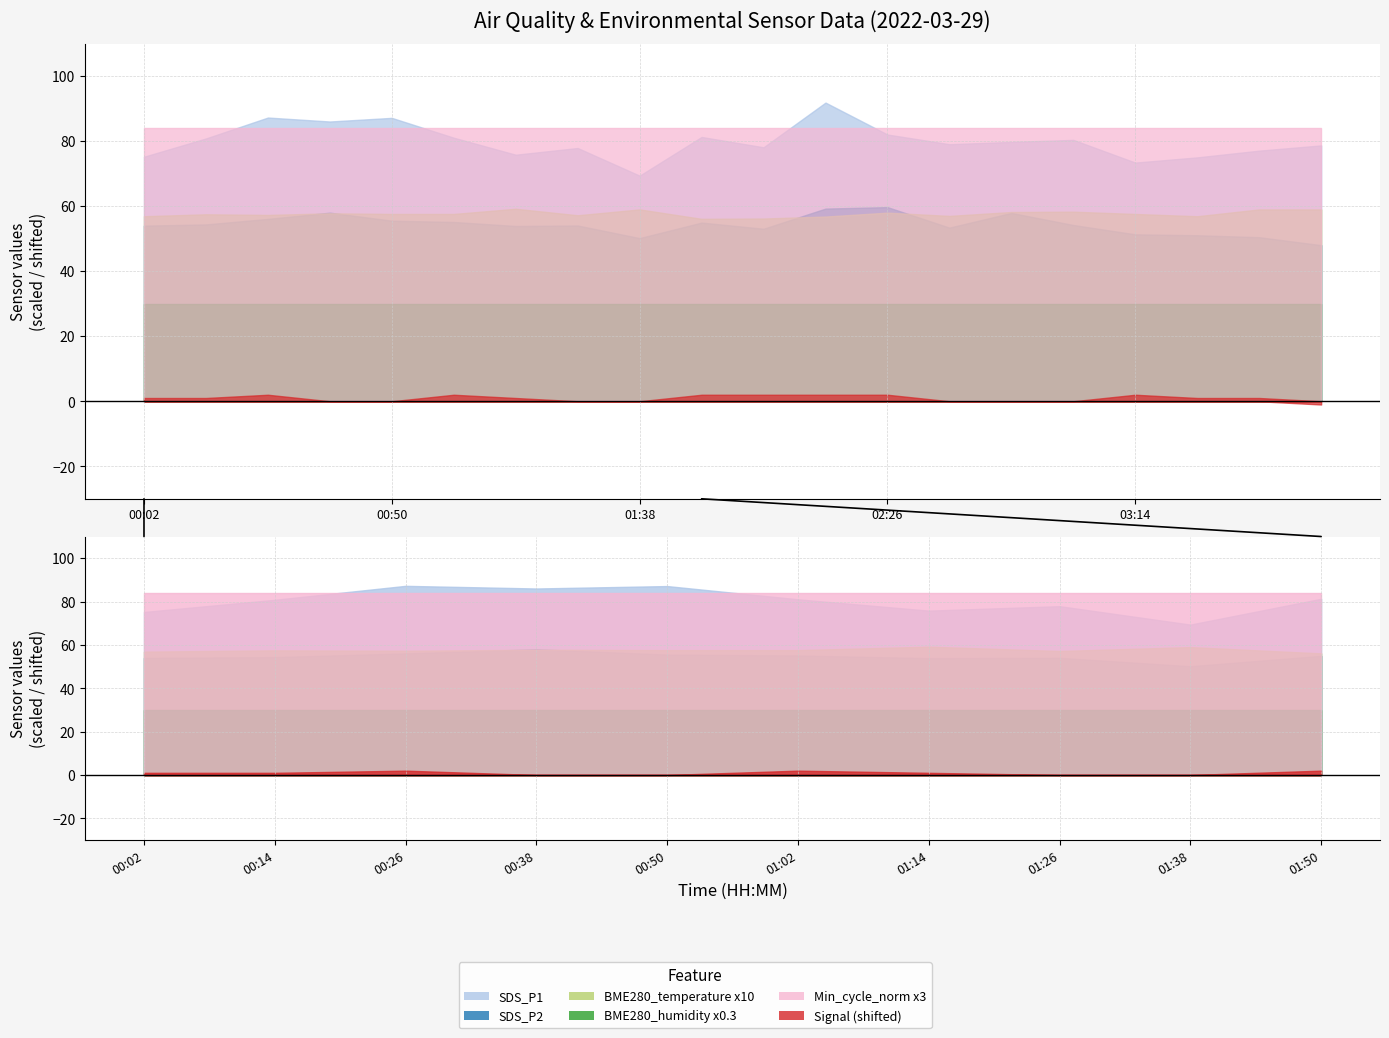

Where is BME280_humidity nearest to the value 100?

00:02